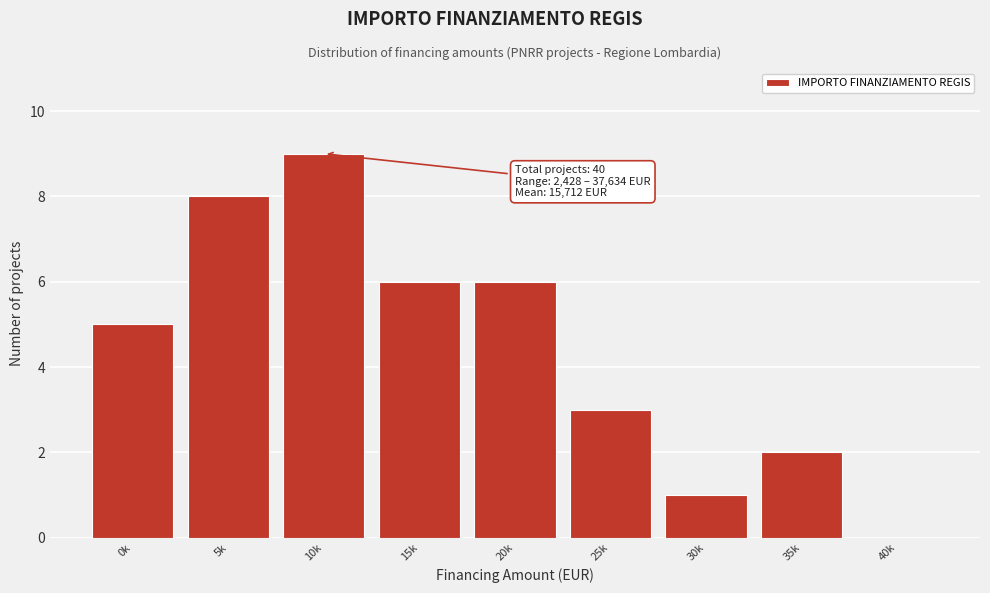

Reading left to right, list all the values displayed in this chart.

0k=5	5k=8	10k=9	15k=6	20k=6	25k=3	30k=1	35k=2	40k=0